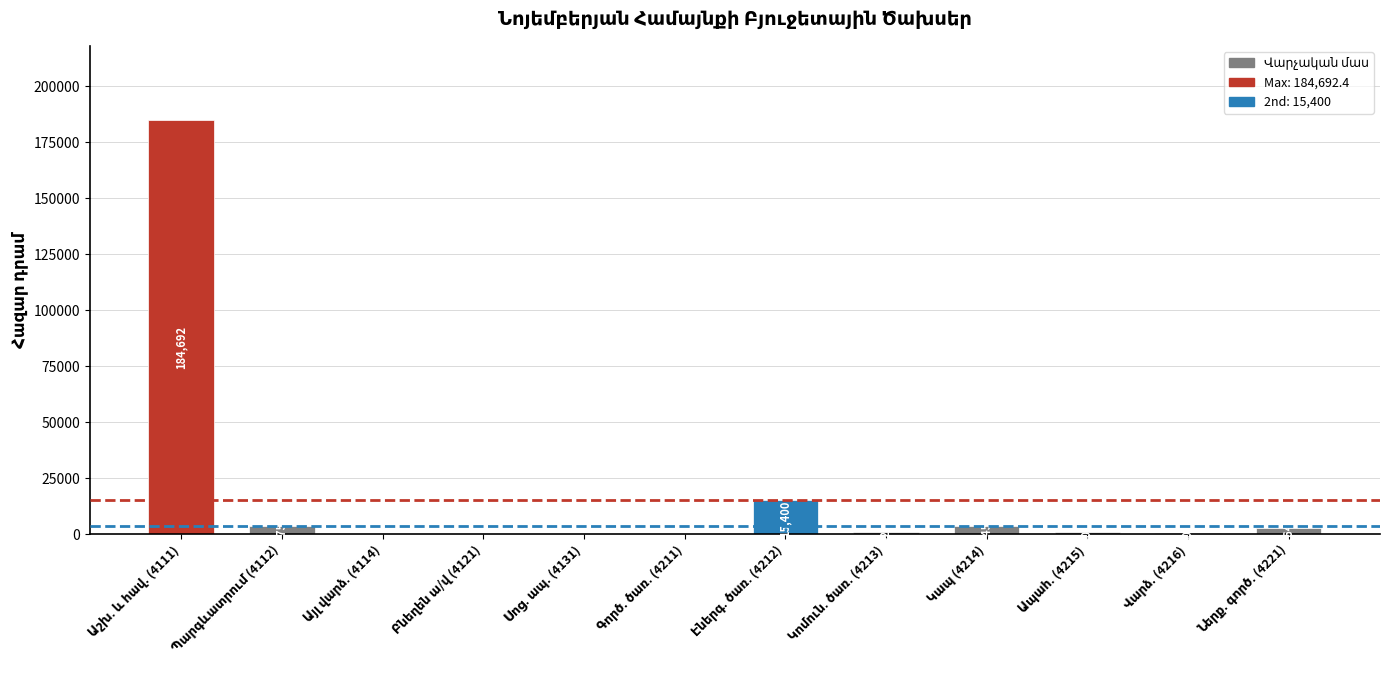

What is the sum of all values?

212361.0